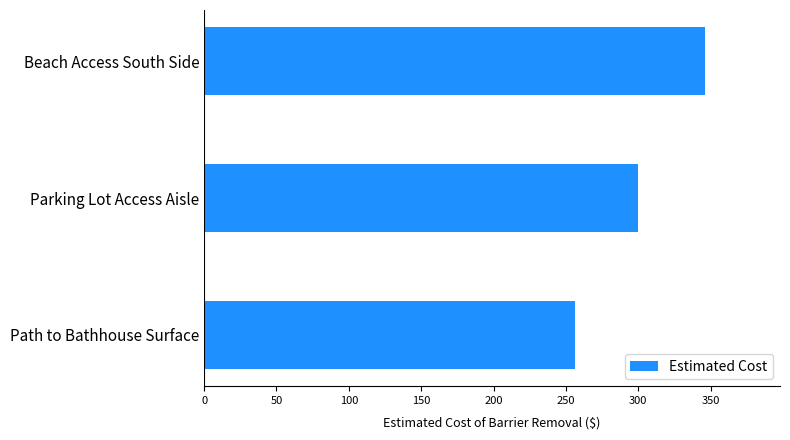

What value does the data have at Parking Lot Access Aisle?

300